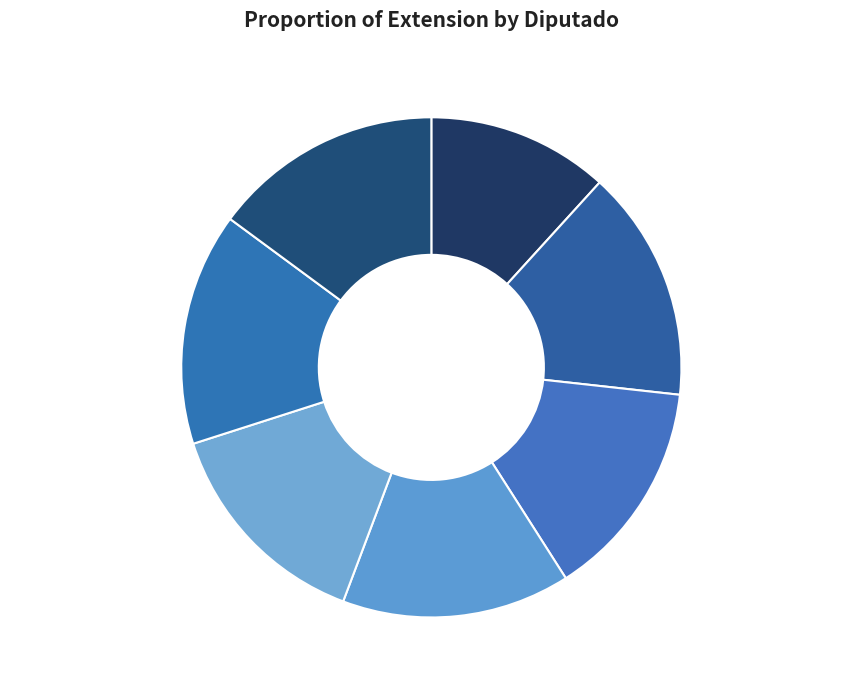

True or false: Edgar Humberto Gasca Arceo accounts for 6% of the total.

False